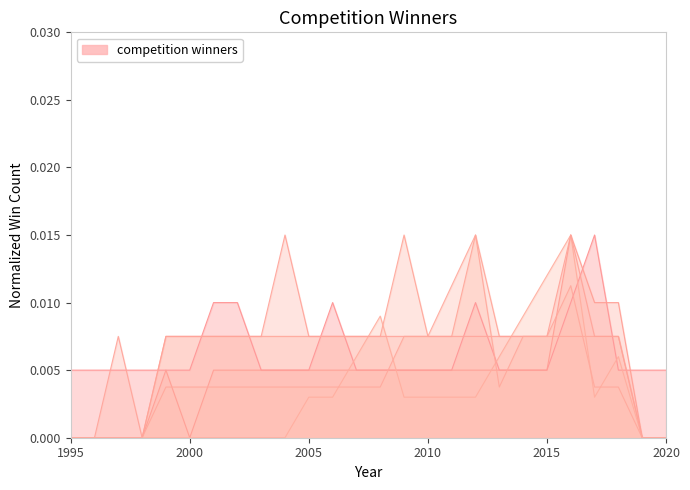

List the labels in order of value, largest first.

2017, 2001, 2002, 2006, 2012, 2016, 1995, 1996, 1997, 1998, 1999, 2000, 2003, 2004, 2005, 2007, 2008, 2009, 2010, 2011, 2013, 2014, 2015, 2018, 2019, 2020